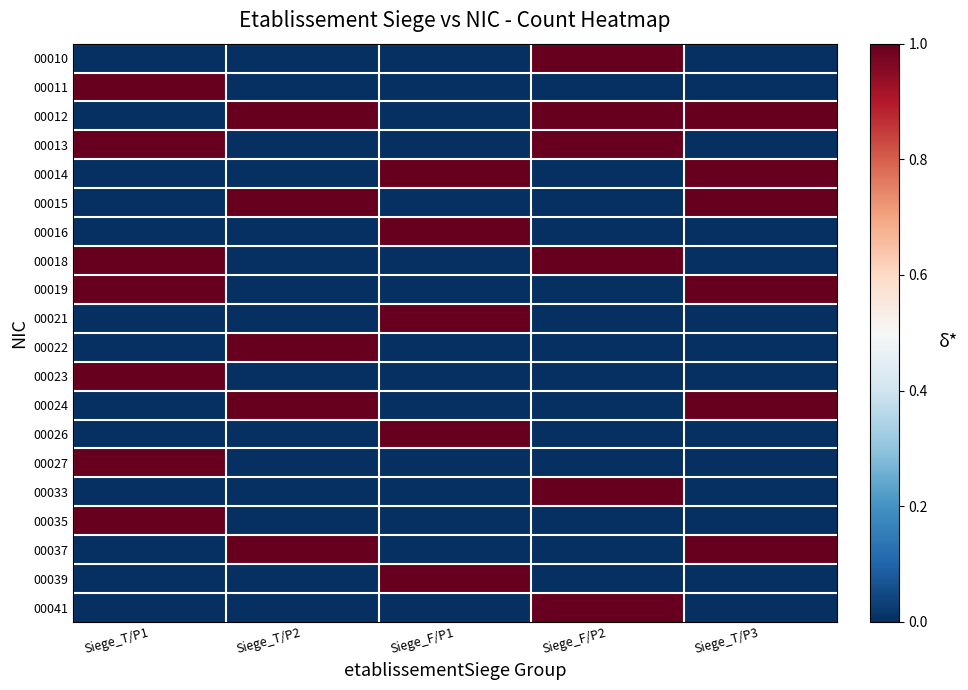

Reading right to left, what are all the values shown in this chart?

00010: Siege_T/P3=0	Siege_F/P2=1	Siege_F/P1=0	Siege_T/P2=0	Siege_T/P1=0
00011: Siege_T/P3=0	Siege_F/P2=0	Siege_F/P1=0	Siege_T/P2=0	Siege_T/P1=1
00012: Siege_T/P3=1	Siege_F/P2=1	Siege_F/P1=0	Siege_T/P2=1	Siege_T/P1=0
00013: Siege_T/P3=0	Siege_F/P2=1	Siege_F/P1=0	Siege_T/P2=0	Siege_T/P1=1
00014: Siege_T/P3=1	Siege_F/P2=0	Siege_F/P1=1	Siege_T/P2=0	Siege_T/P1=0
00015: Siege_T/P3=1	Siege_F/P2=0	Siege_F/P1=0	Siege_T/P2=1	Siege_T/P1=0
00016: Siege_T/P3=0	Siege_F/P2=0	Siege_F/P1=1	Siege_T/P2=0	Siege_T/P1=0
00018: Siege_T/P3=0	Siege_F/P2=1	Siege_F/P1=0	Siege_T/P2=0	Siege_T/P1=1
00019: Siege_T/P3=1	Siege_F/P2=0	Siege_F/P1=0	Siege_T/P2=0	Siege_T/P1=1
00021: Siege_T/P3=0	Siege_F/P2=0	Siege_F/P1=1	Siege_T/P2=0	Siege_T/P1=0
00022: Siege_T/P3=0	Siege_F/P2=0	Siege_F/P1=0	Siege_T/P2=1	Siege_T/P1=0
00023: Siege_T/P3=0	Siege_F/P2=0	Siege_F/P1=0	Siege_T/P2=0	Siege_T/P1=1
00024: Siege_T/P3=1	Siege_F/P2=0	Siege_F/P1=0	Siege_T/P2=1	Siege_T/P1=0
00026: Siege_T/P3=0	Siege_F/P2=0	Siege_F/P1=1	Siege_T/P2=0	Siege_T/P1=0
00027: Siege_T/P3=0	Siege_F/P2=0	Siege_F/P1=0	Siege_T/P2=0	Siege_T/P1=1
00033: Siege_T/P3=0	Siege_F/P2=1	Siege_F/P1=0	Siege_T/P2=0	Siege_T/P1=0
00035: Siege_T/P3=0	Siege_F/P2=0	Siege_F/P1=0	Siege_T/P2=0	Siege_T/P1=1
00037: Siege_T/P3=1	Siege_F/P2=0	Siege_F/P1=0	Siege_T/P2=1	Siege_T/P1=0
00039: Siege_T/P3=0	Siege_F/P2=0	Siege_F/P1=1	Siege_T/P2=0	Siege_T/P1=0
00041: Siege_T/P3=0	Siege_F/P2=1	Siege_F/P1=0	Siege_T/P2=0	Siege_T/P1=0